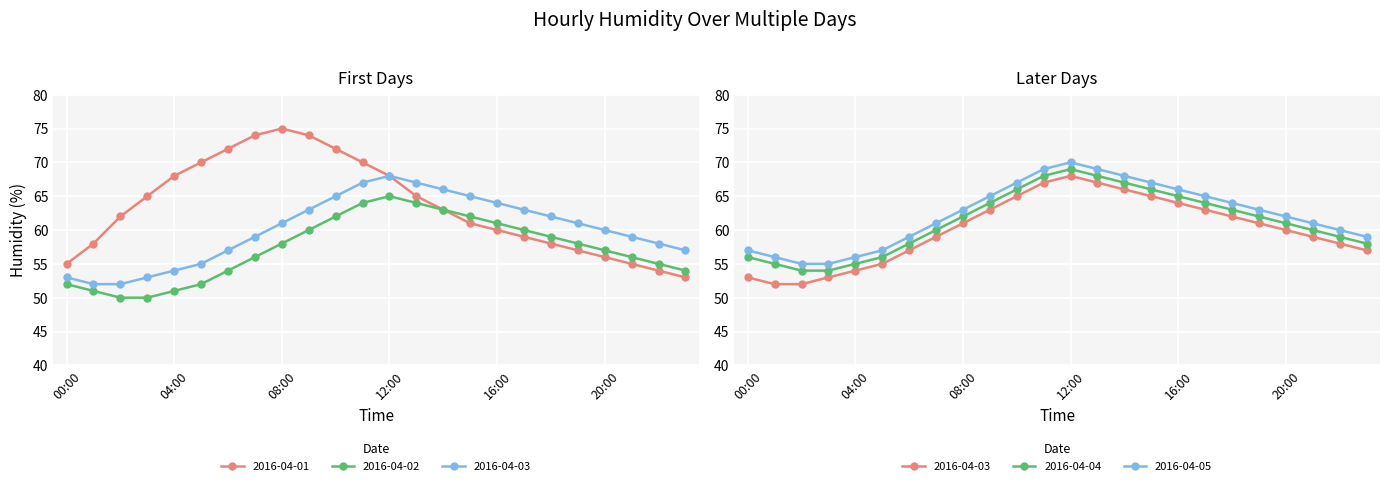

How many series are shown in this chart?

5